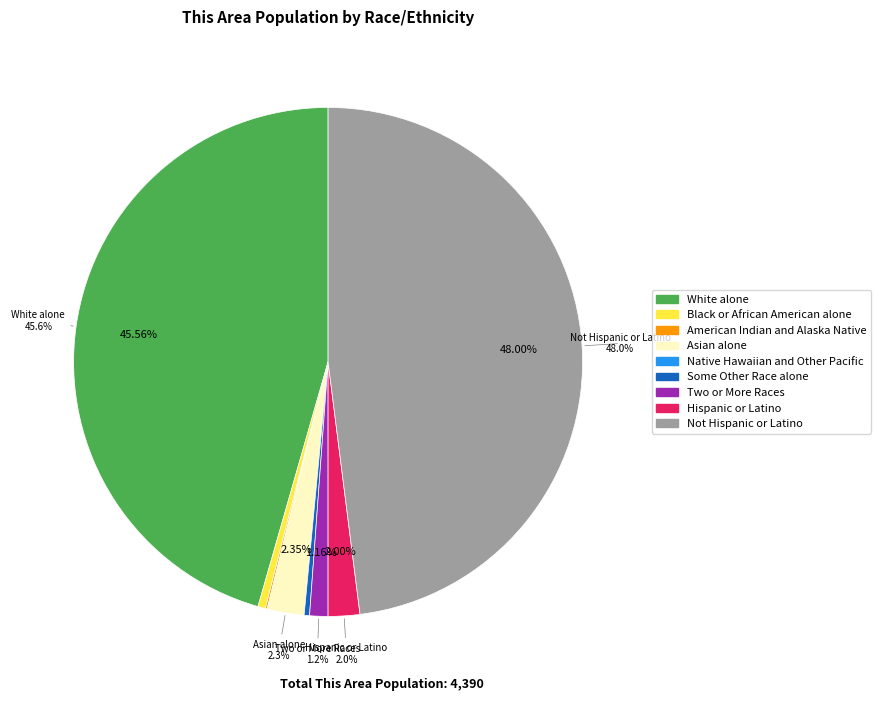

True or false: Two or More Races accounts for 11% of the total.

False